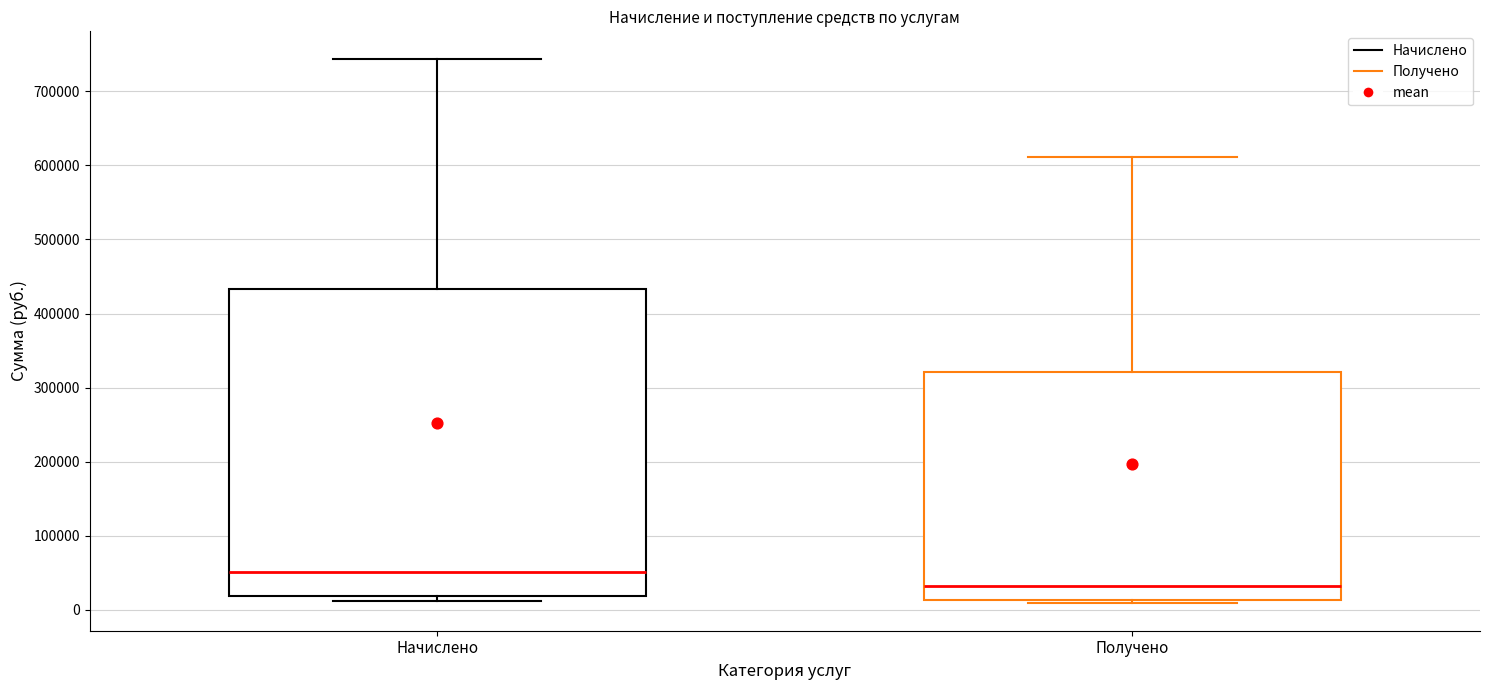

Reading left to right, read every box against the y-axis: the position of its median line, the range the box covers, and the ends of its whiskers. The values are not printed on the chart, so give them approximately, as read against the axis.

Начислено: median 50000, box 20000 to 430000, whiskers 10000 to 740000
Получено: median 30000, box 10000 to 320000, whiskers 10000 (just below the box's lower edge) to 610000